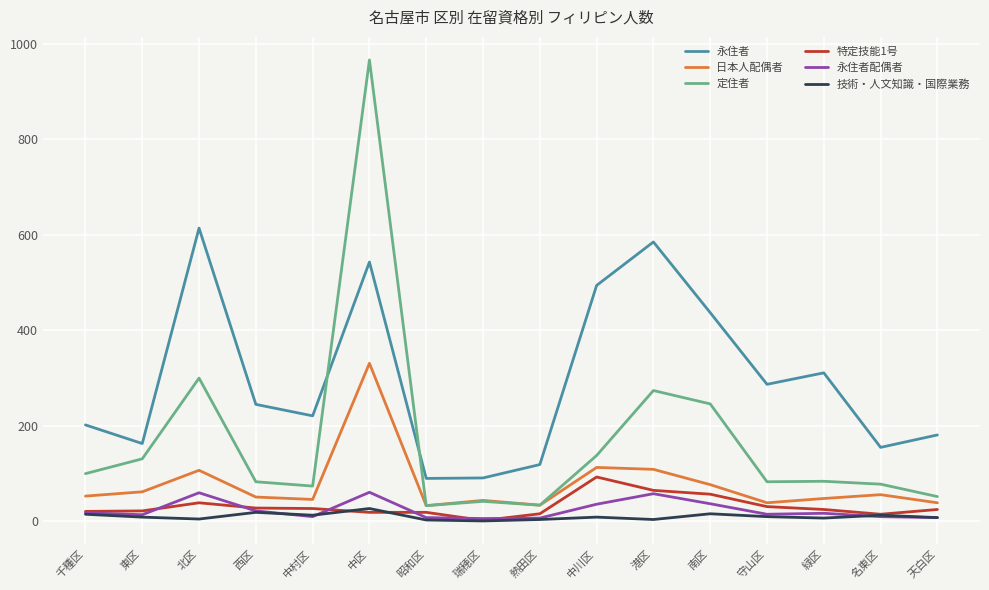

Which series changed the most between 港区 and 名東区?

永住者